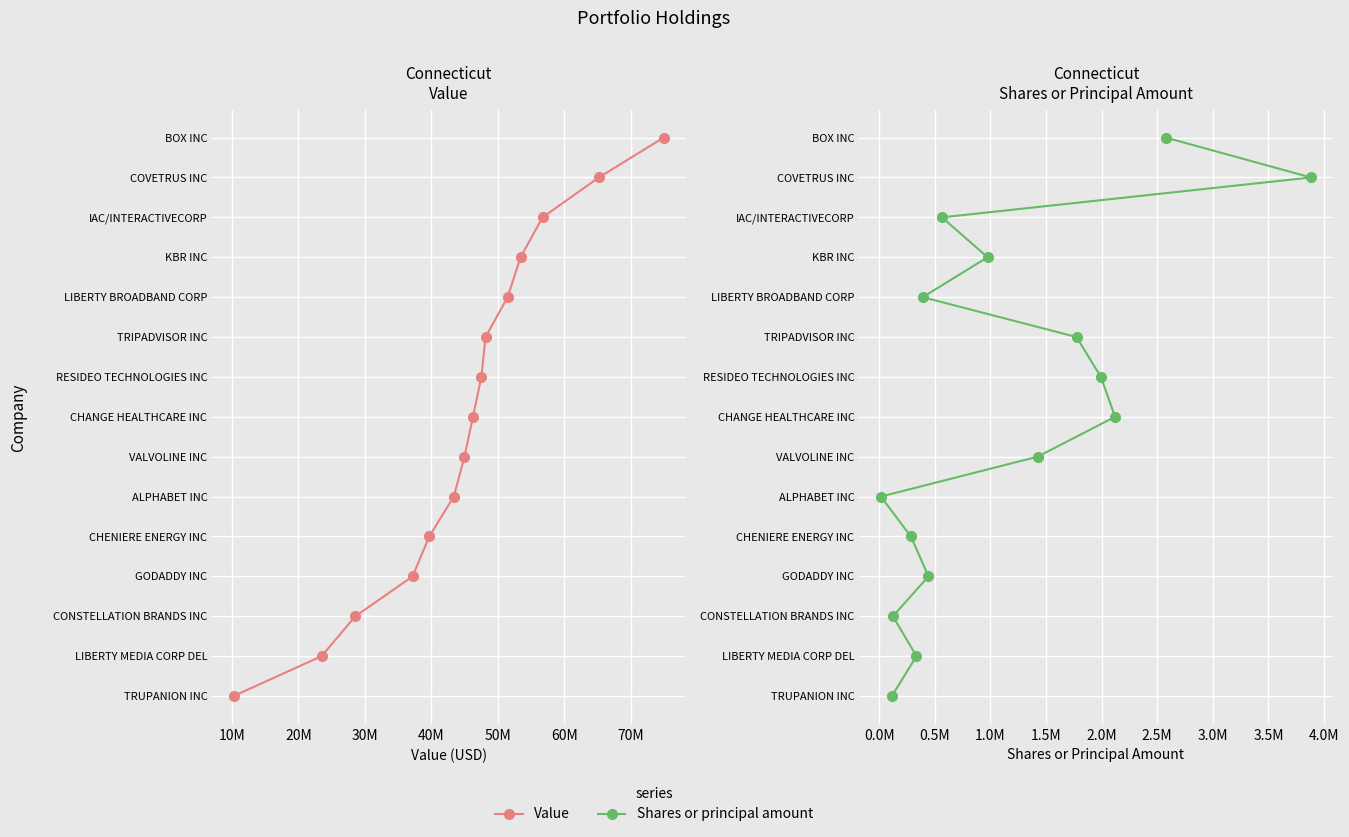

Reading left to right, transcribe all the data shown in this chart.

Value: 0	1	2	3	4	5	6	7	8	9	10	11	12	13	14
Shares or principal amount: 0	1	2	3	4	5	6	7	8	9	10	11	12	13	14